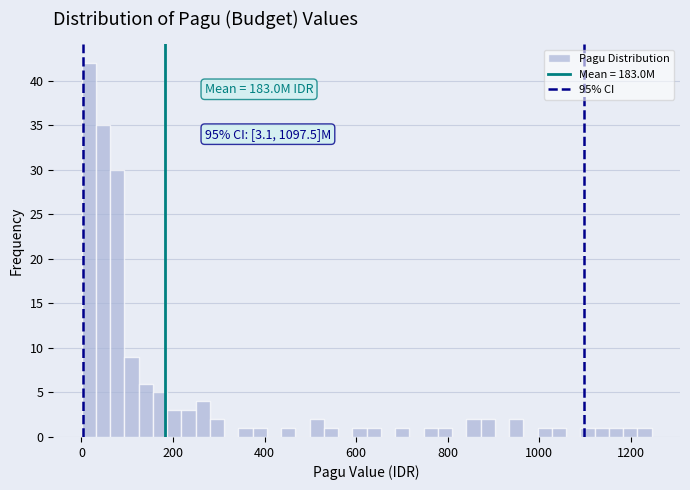

Around what value on the x-axis is the tallest bar? Give the approximate position of its centre, as read against the axis.

20